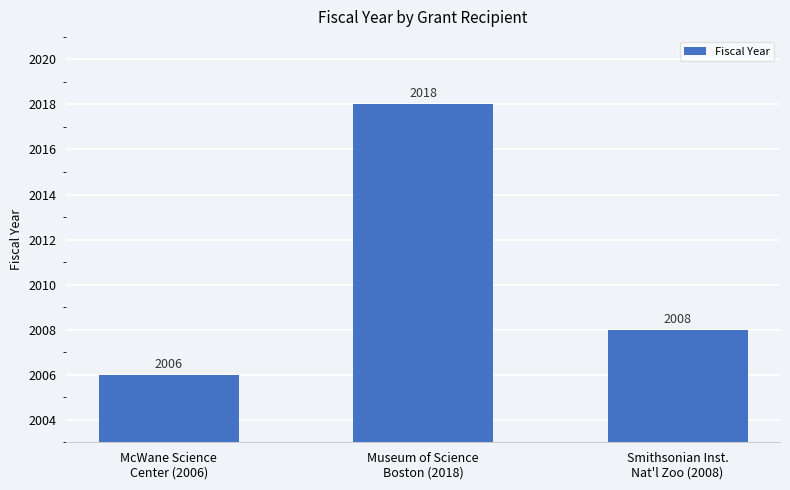

Are the bars horizontal?

No